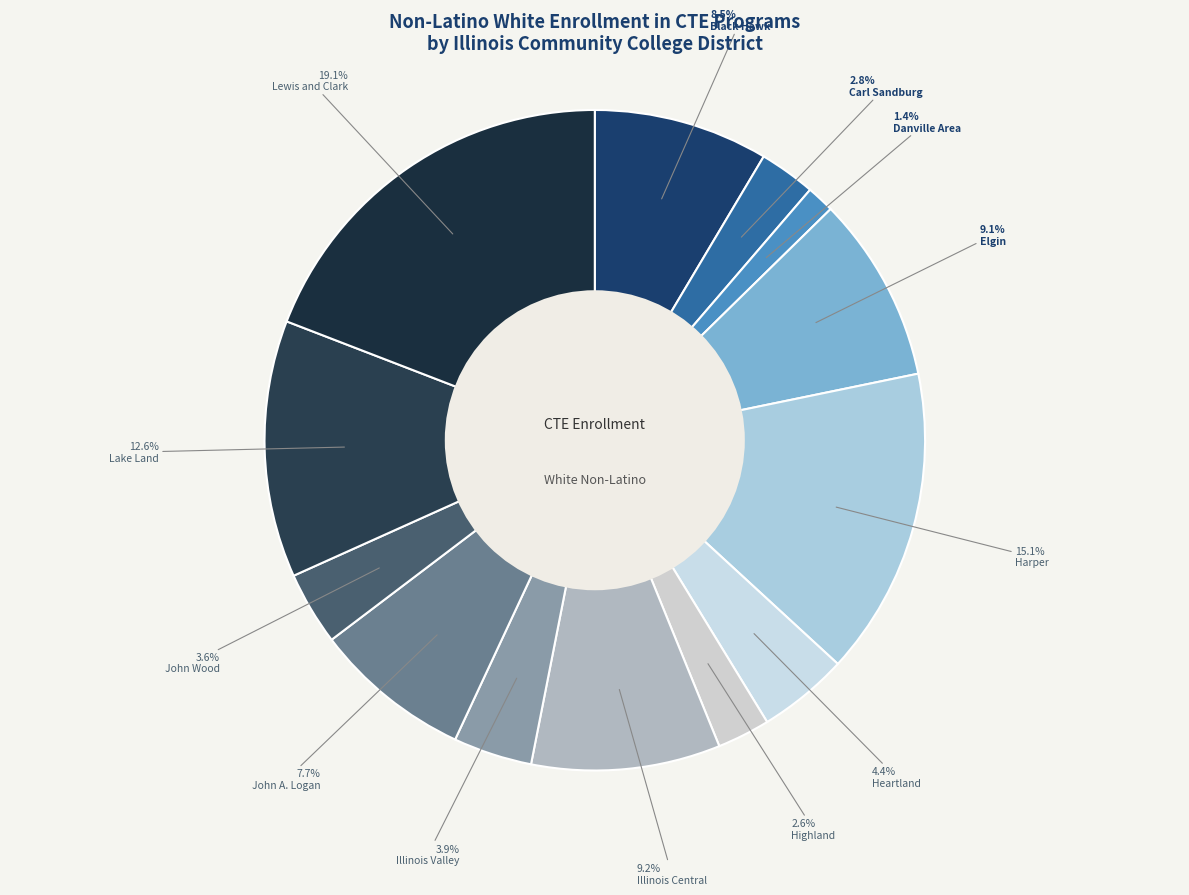

How many slices are in this pie chart?

13